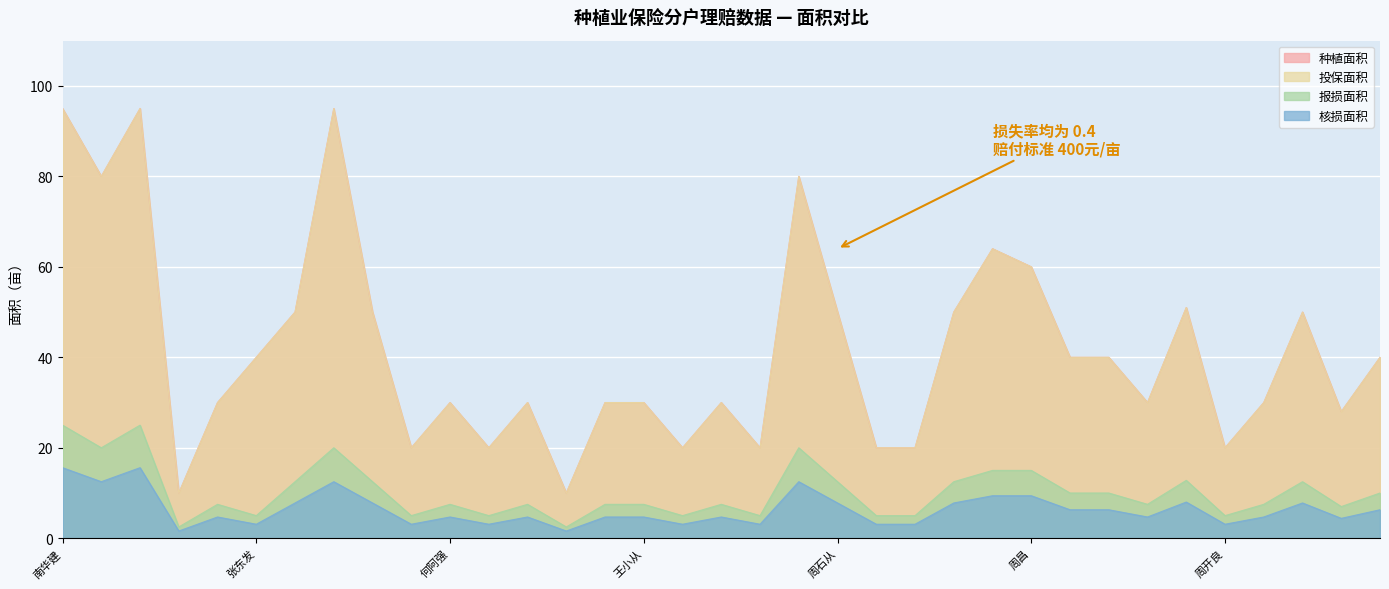

What position from the left is 南岩布?

13